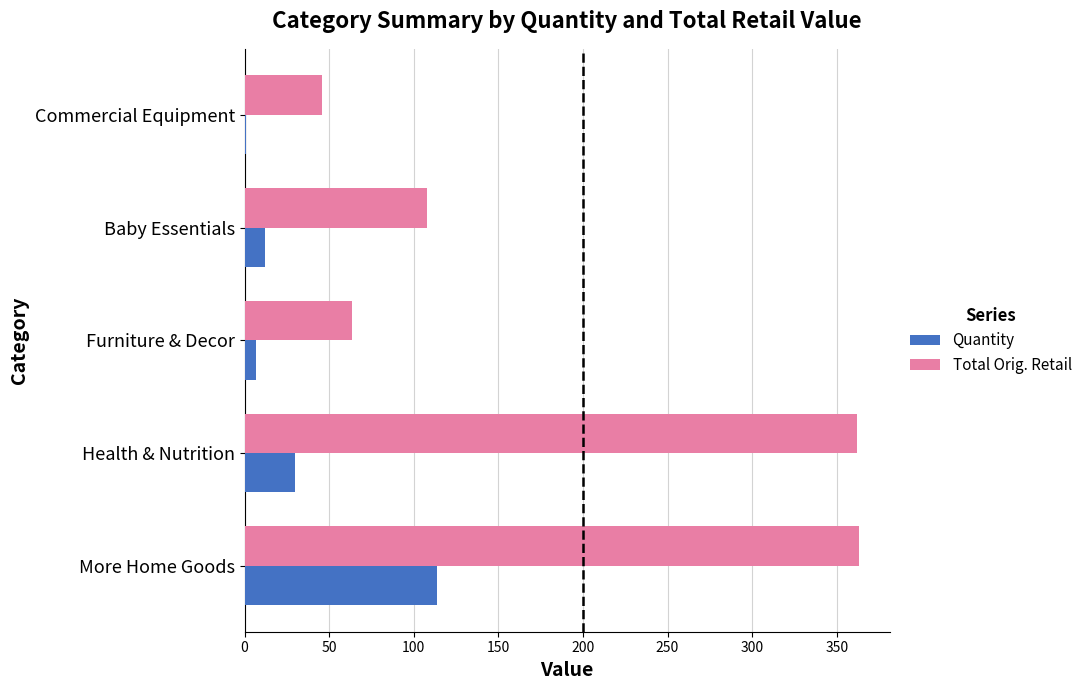

Between More Home Goods and Health & Nutrition, which series saw the biggest shift?

Quantity